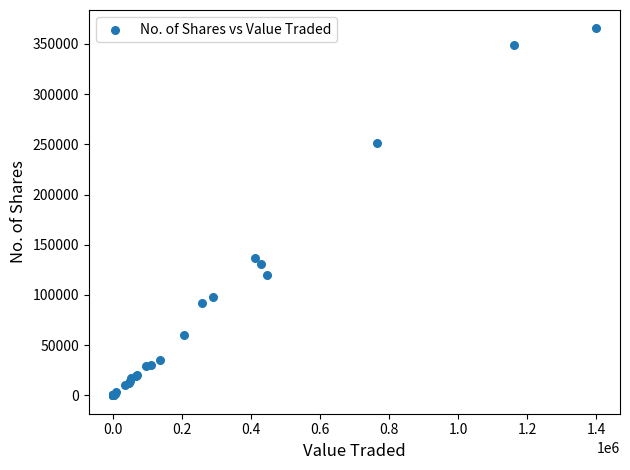

What Y value in the scatter plot is closest to 182728?

136700